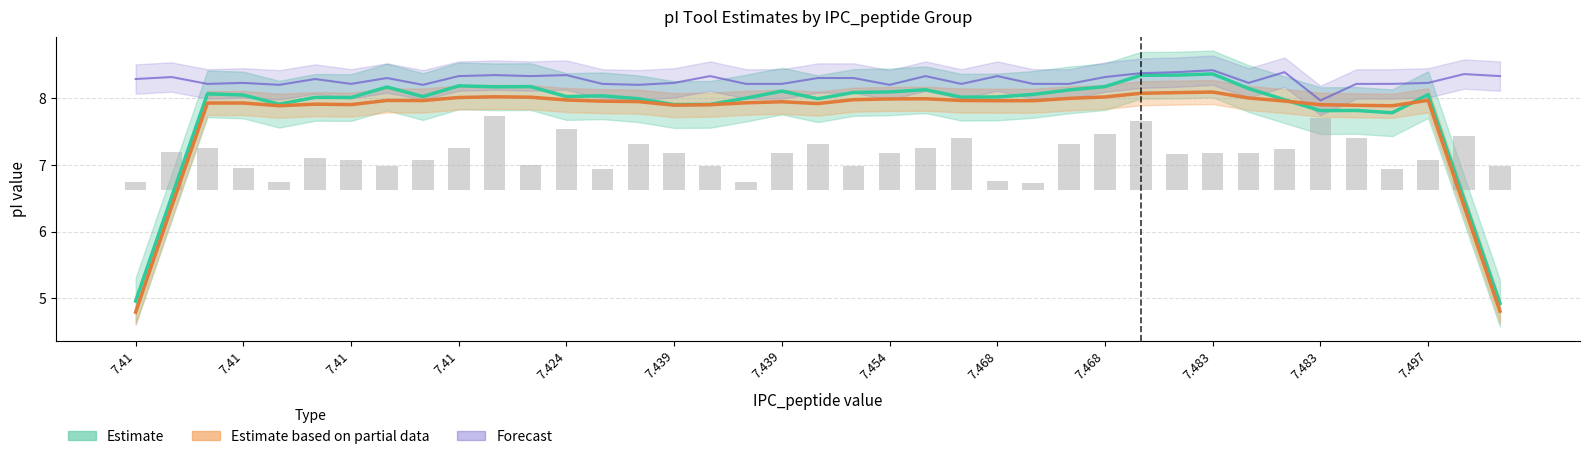

Is it true that Estimate (Bjellqvist) equals 12.8 at 7.468?

False